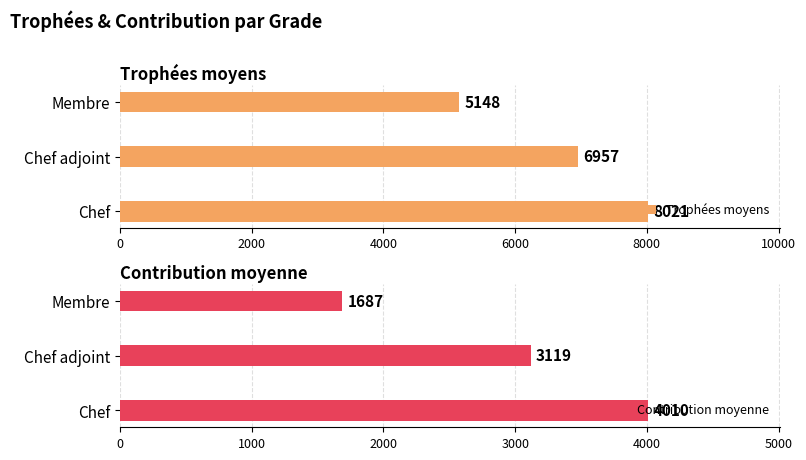

Reading left to right, transcribe all the data shown in this chart.

Trophées moyens: 8021.0	6956.8	5147.5
Contribution moyenne: 4010.0	3118.8	1687.3